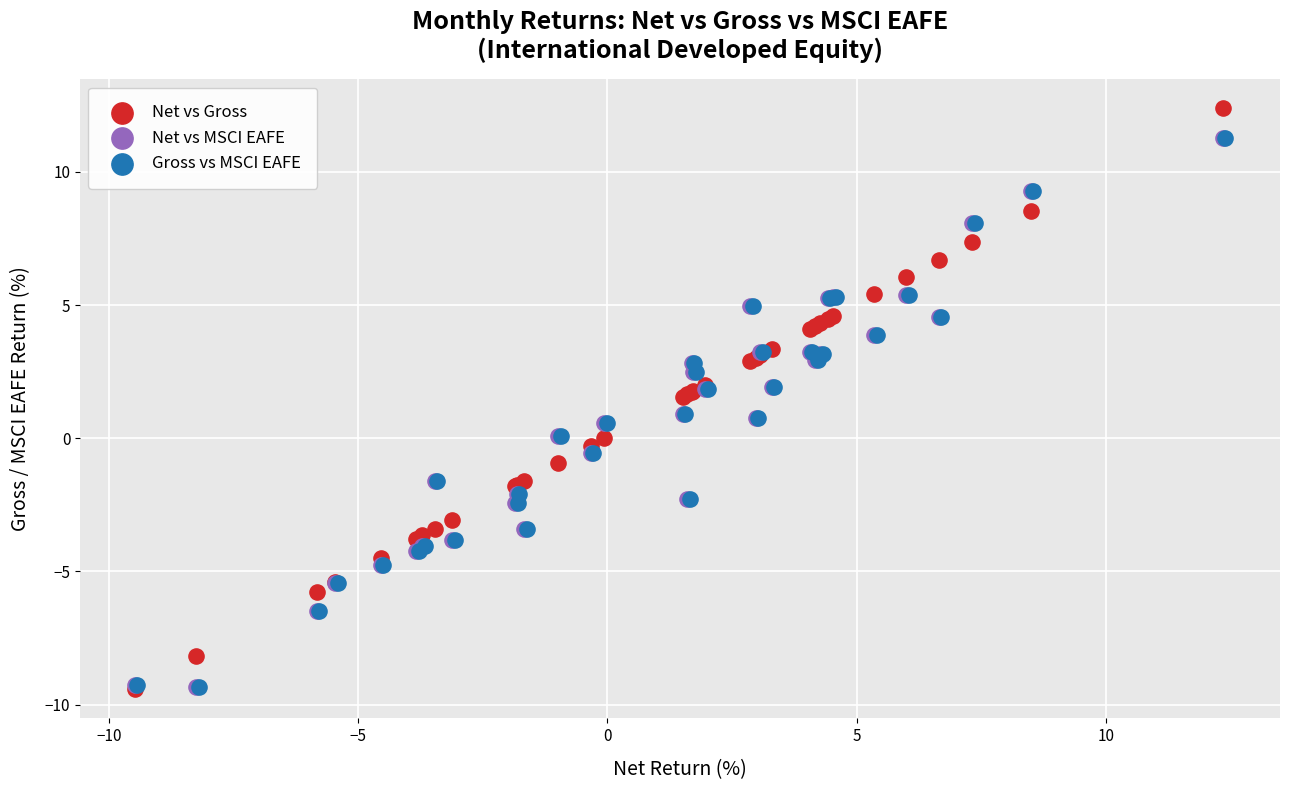

Which series has the widest spread of Y values?

Net vs Gross